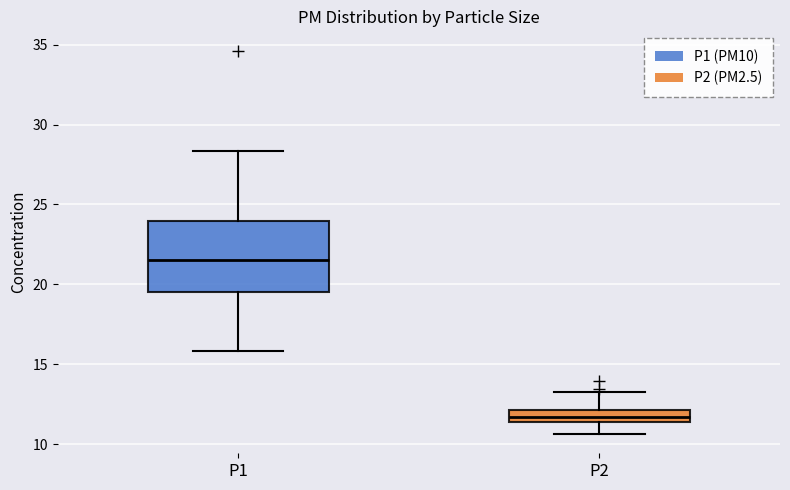

Where is the lower edge of the box for P1 on the y-axis? The values are not printed on the chart, so give them approximately, as read against the axis.

19.5